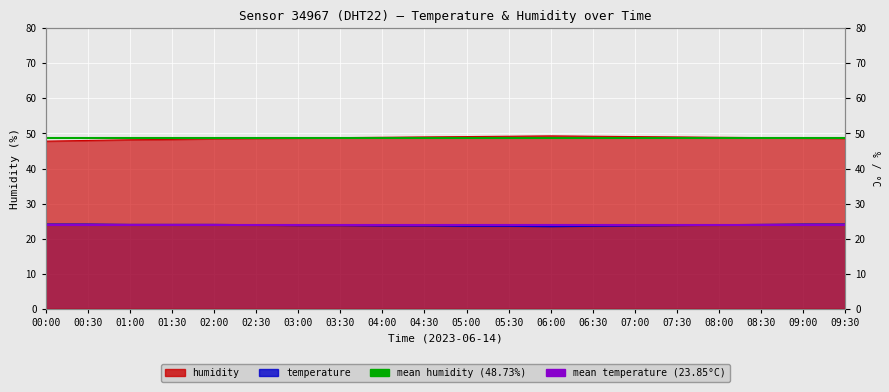

What is the minimum value for mean temperature (23.85°C)?

23.9